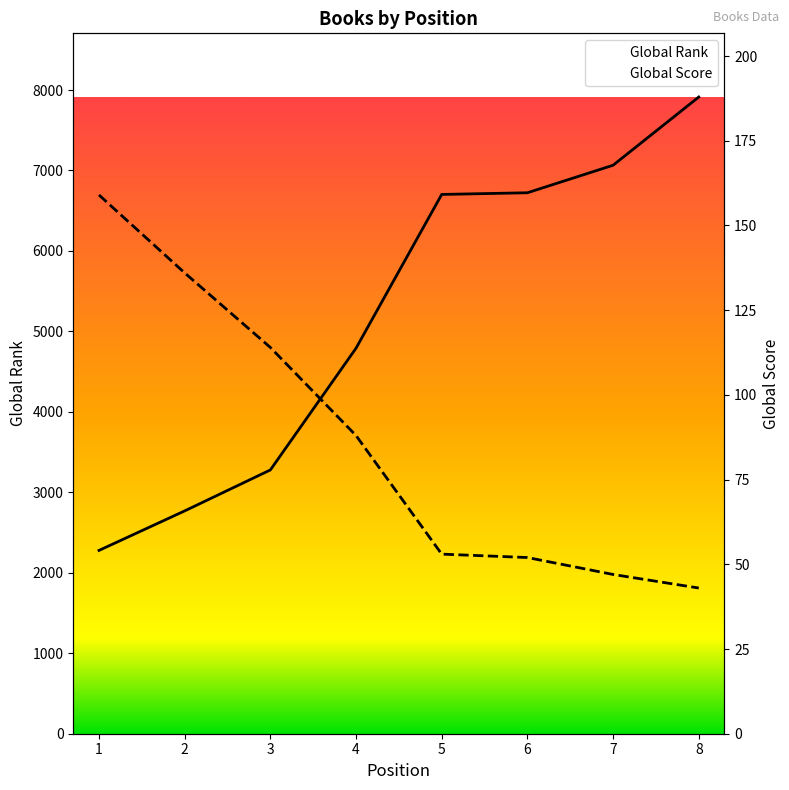

Which has a higher value, 7 or 4?

7